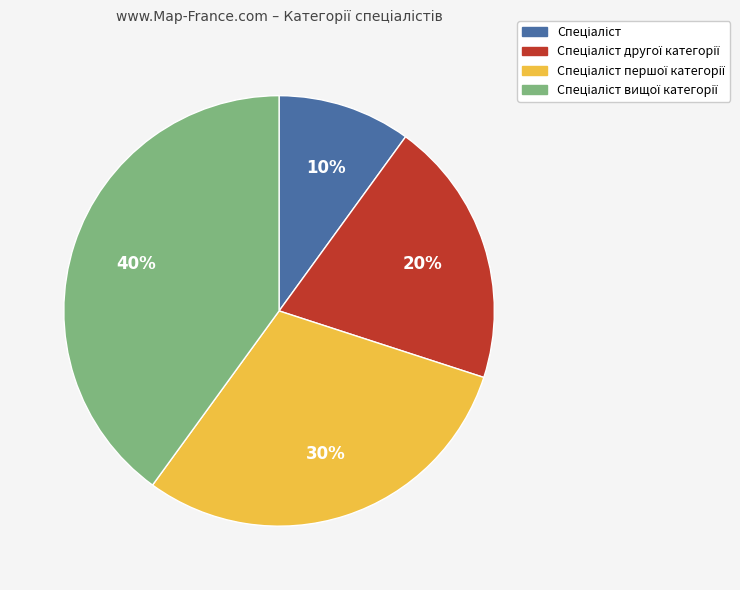

Does any single category account for the majority?

No